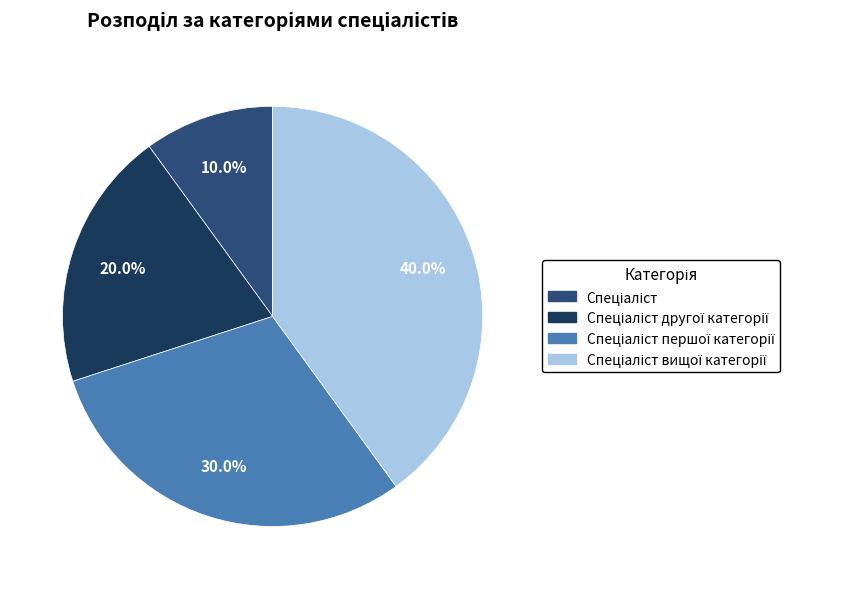

Is there a majority slice in this chart?

No